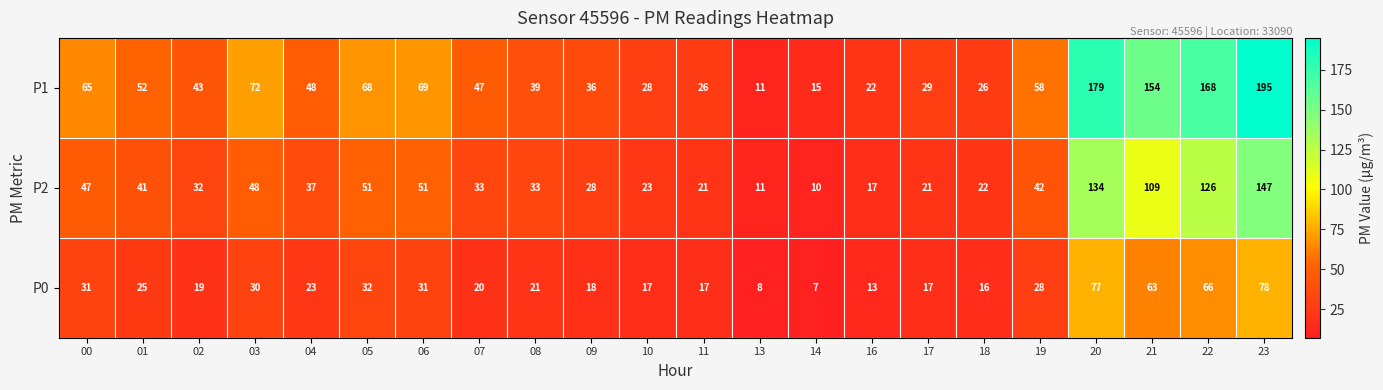

What is the smallest value displayed?

7